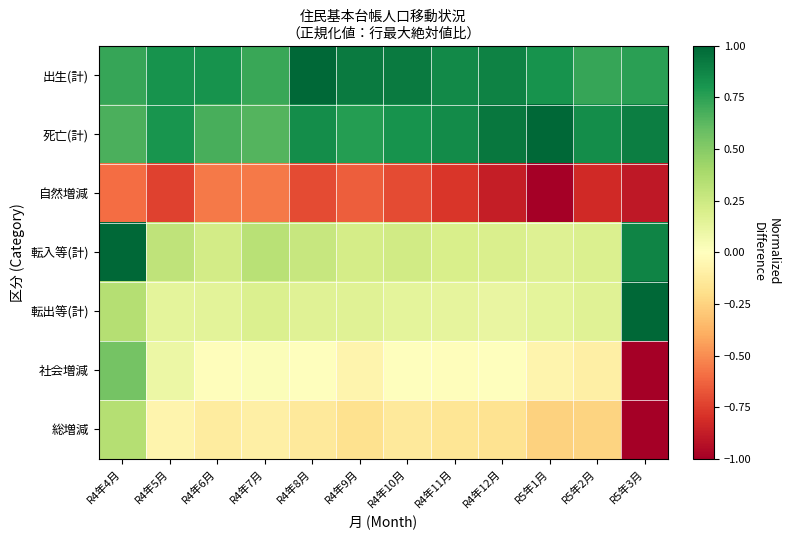

Rank the series at R4年10月 from lowest to highest value.

自然増減, 総増減, 社会増減, 転出等(計), 転入等(計), 死亡(計), 出生(計)